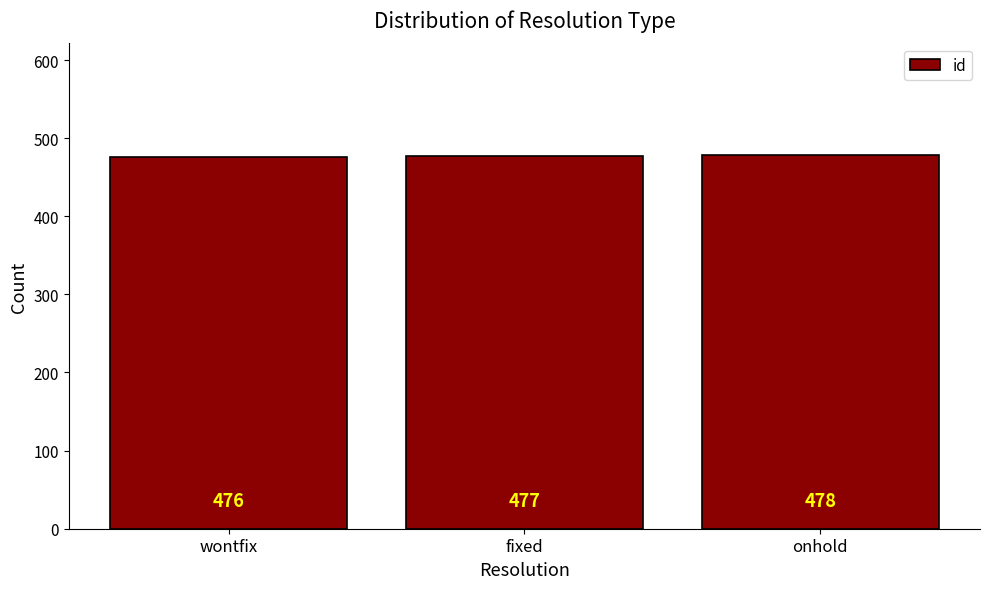

What is the change in value from fixed to onhold?

+1